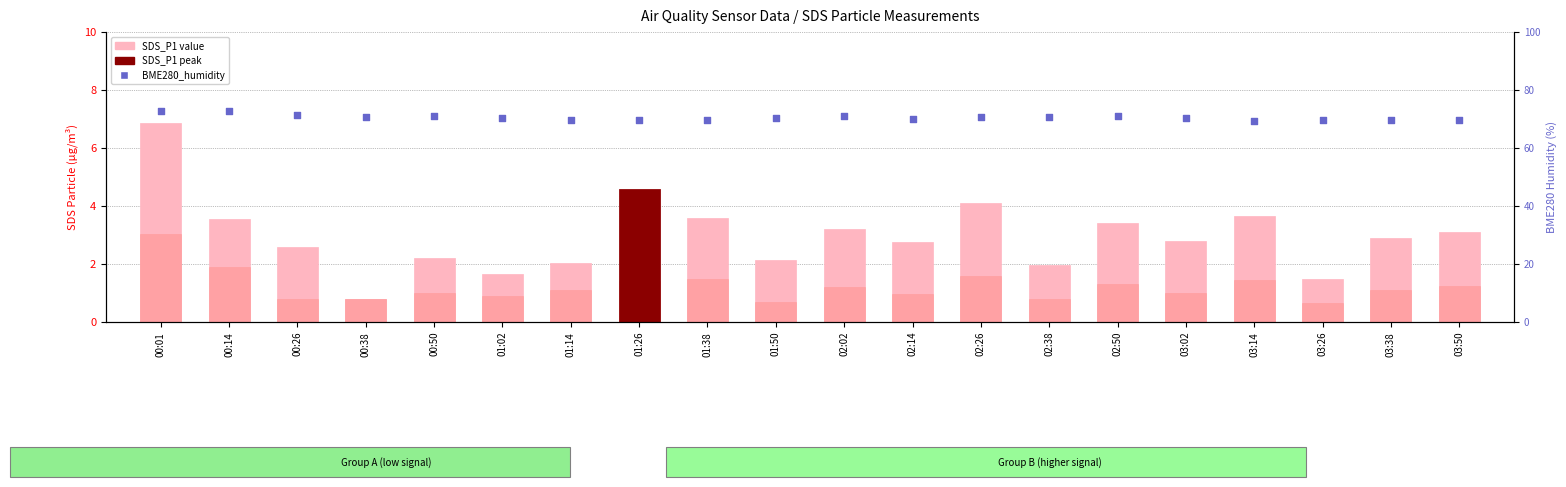

Which series has the largest total across all categories?

BME280_humidity (%)